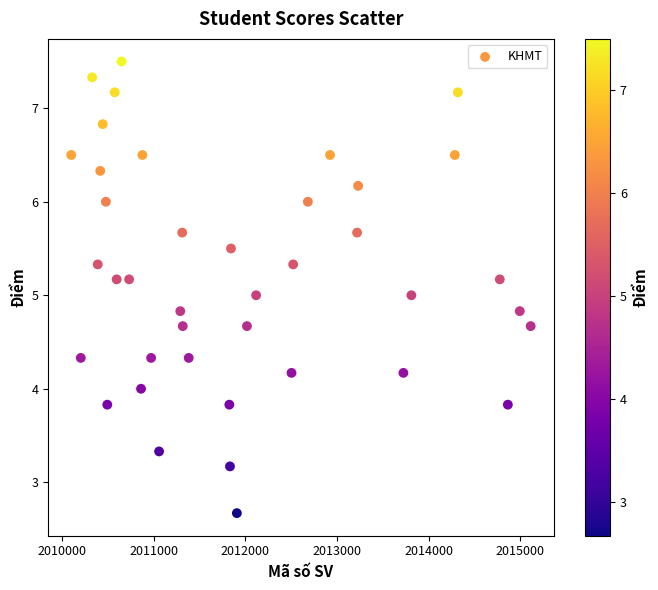

What is the range of X values (max minus min)?

5010.0